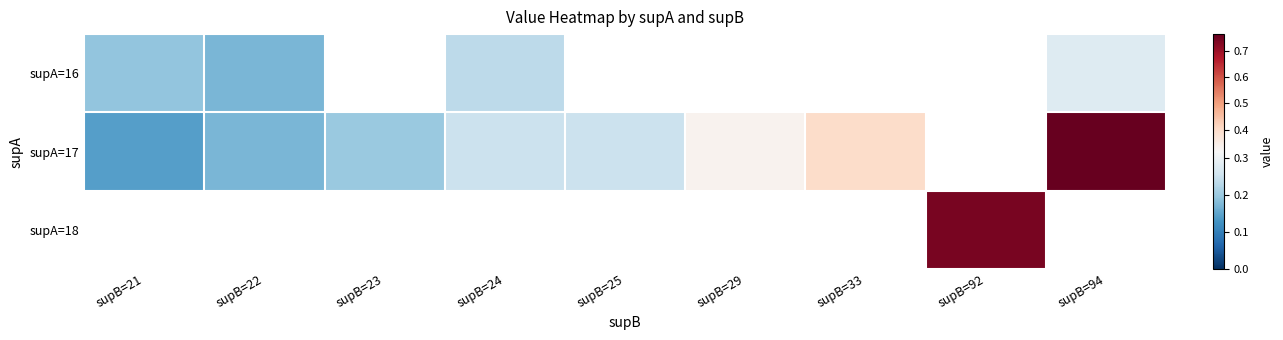

At which label does supA=16 reach its minimum?

supB=22